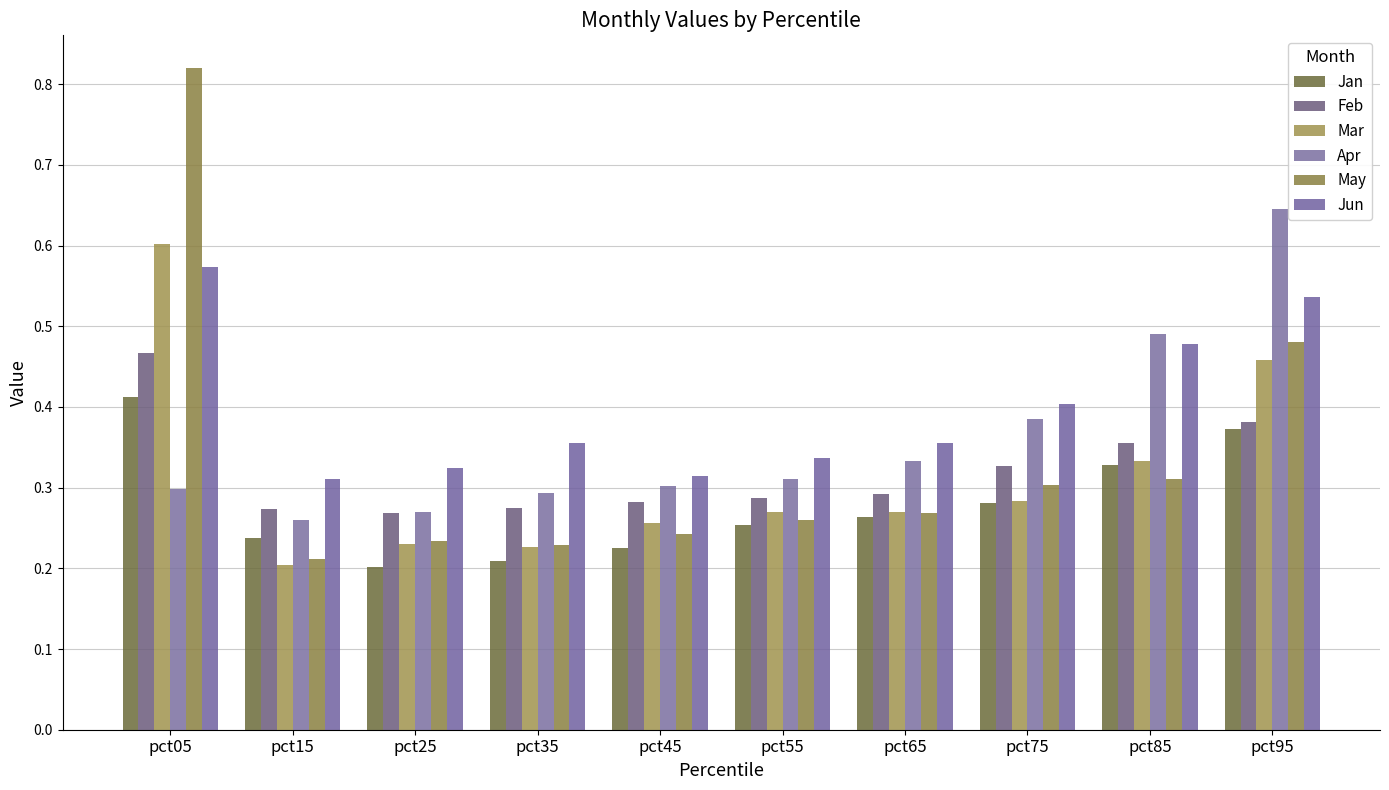

What is the total value across all series at pct15?

1.5